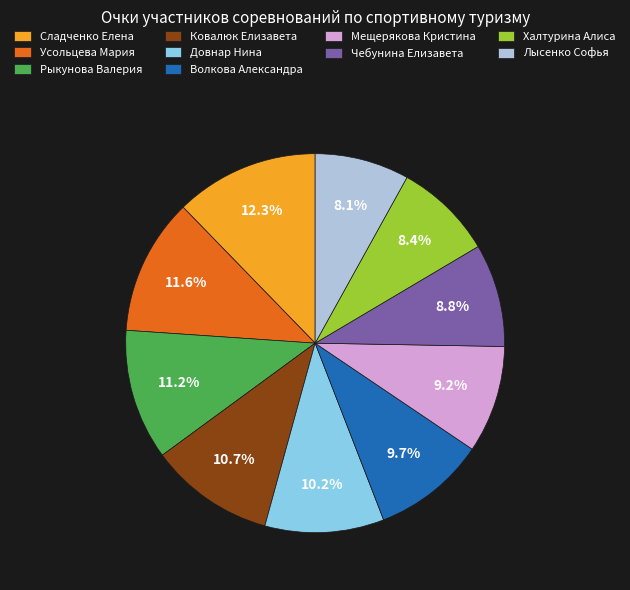

To the nearest percent, what is the combined percentage of Сладченко Елена and Рыкунова Валерия?

23%